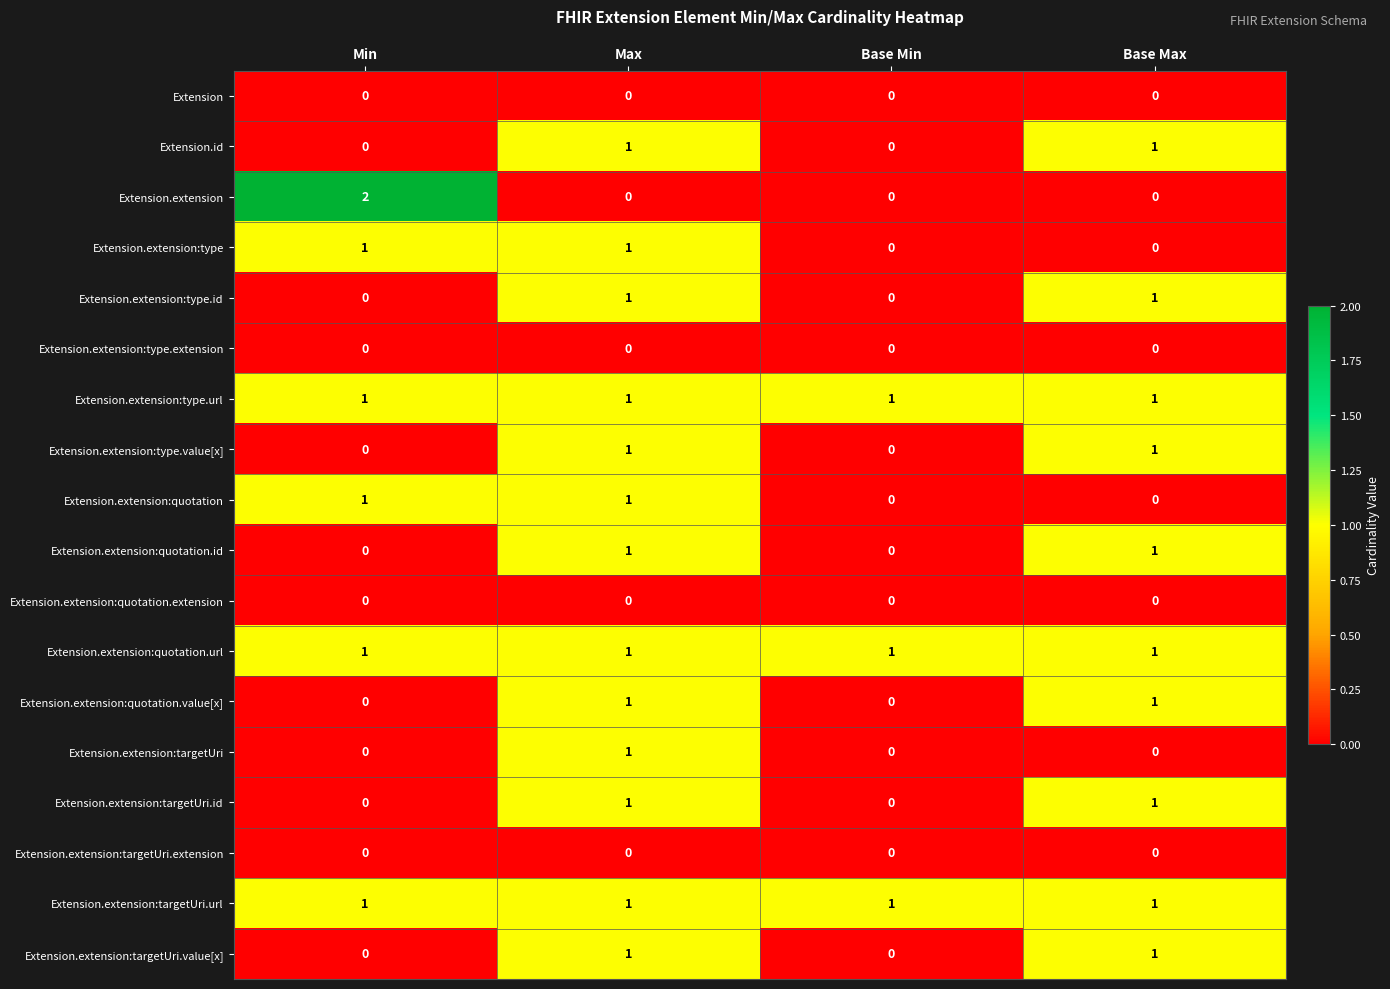

At which category is the sum across all series the highest?

Max